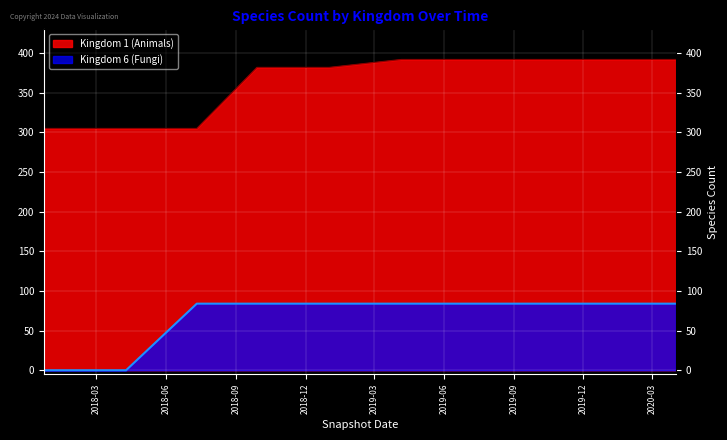

Rank the series by their average value, from lowest to highest.

Kingdom 6 (Fungi), Kingdom 1 (Animals)